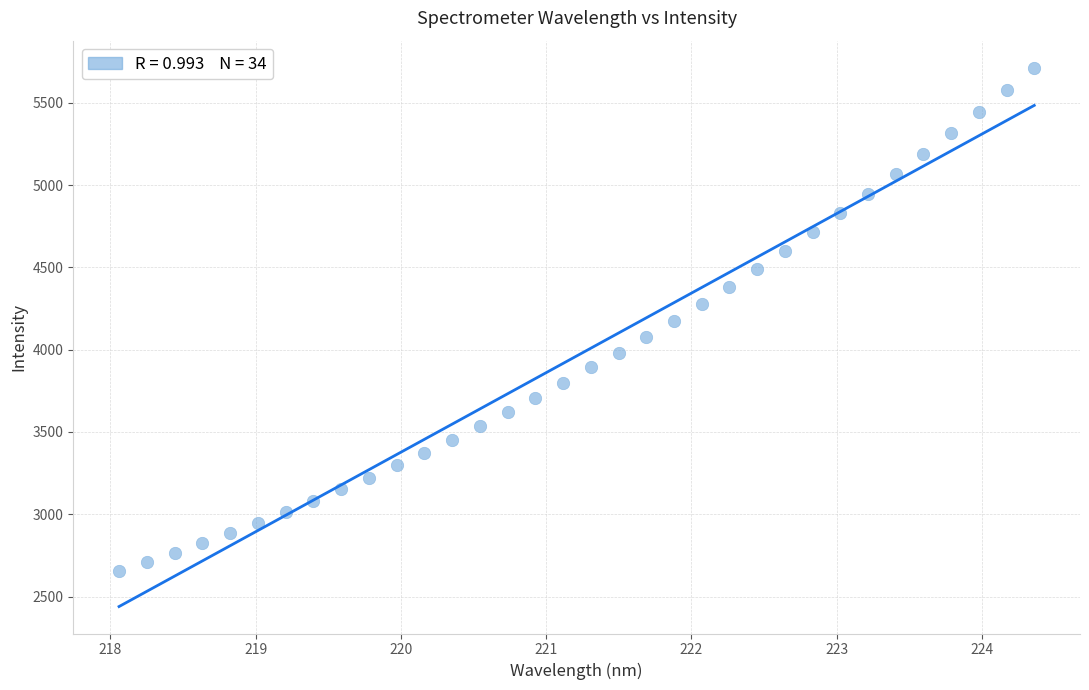

What is the range of Y values (max minus min)?

3060.1